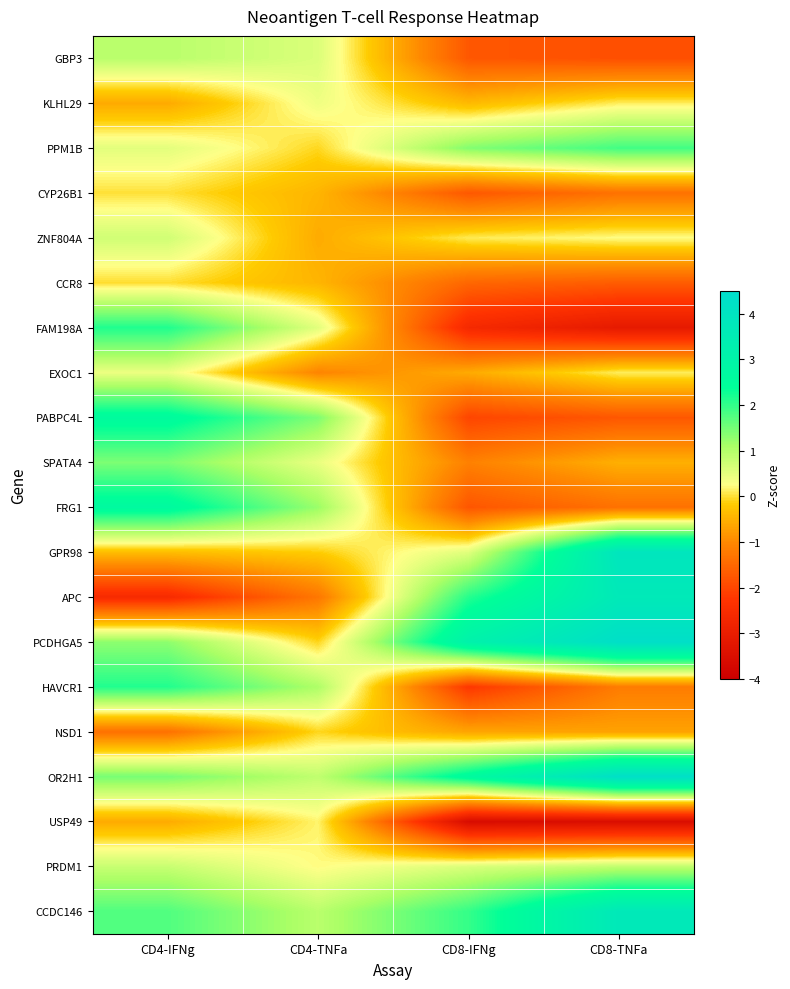

At which category is the sum across all series the highest?

CD4-IFNg